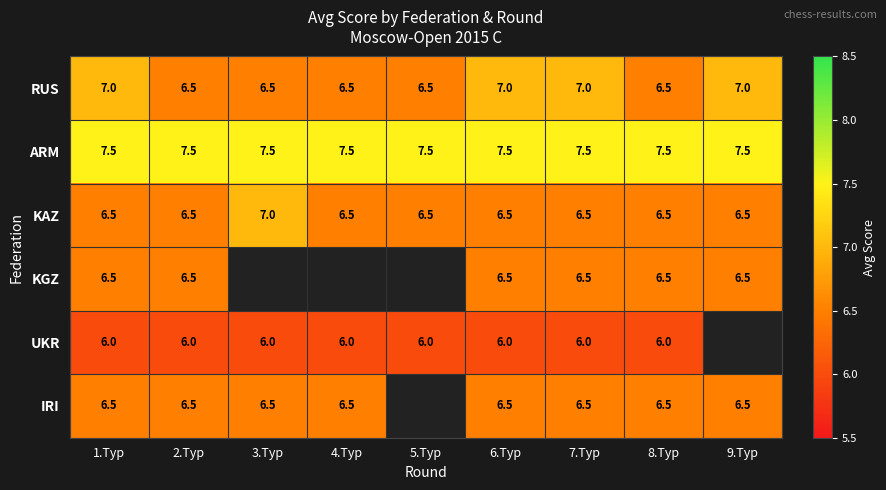

Which series changed the most between 1.Тур and 2.Тур?

RUS